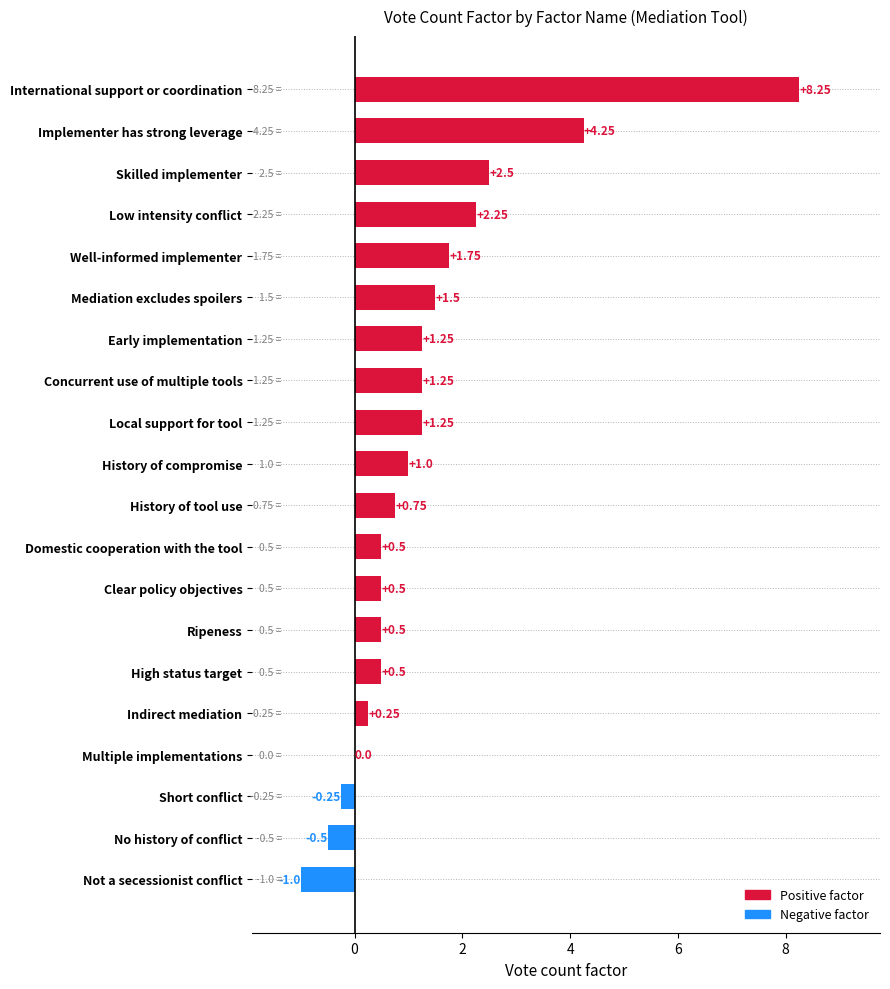

What is the change in value from Multiple implementations to Ripeness?

+0.5